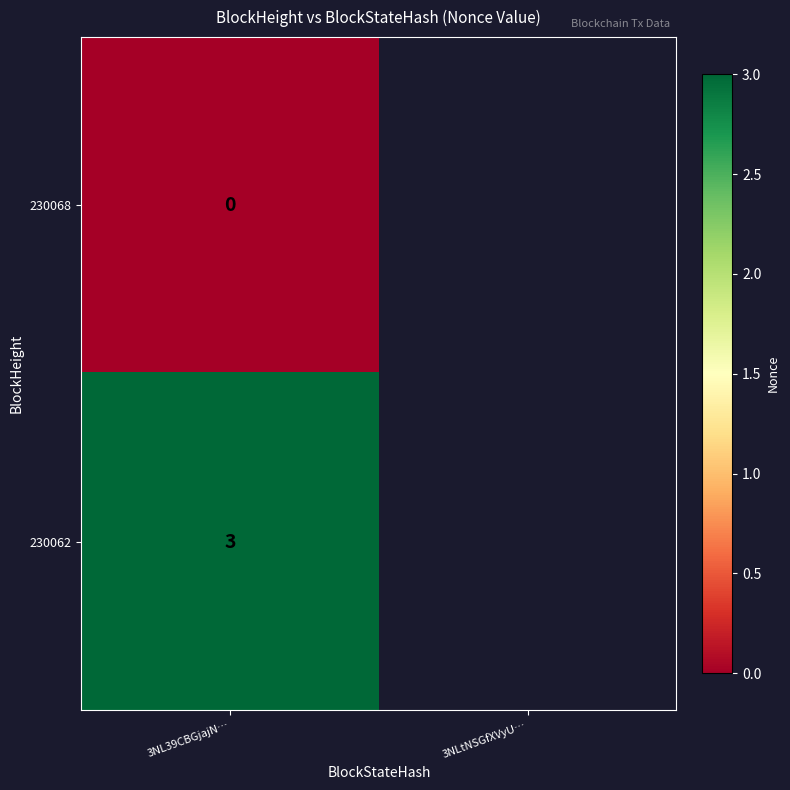

Is the value of 230062 at 3NL39CBGjajN… greater than the value of 230068 at 3NL39CBGjajN…?

Yes